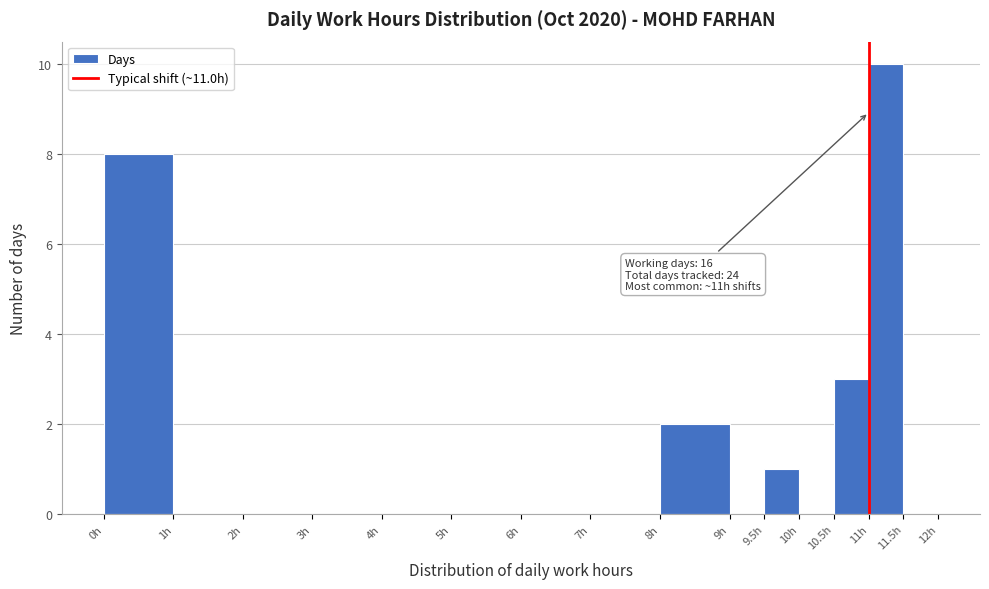

Over which range of the x-axis is the bar tallest?

11.0 to 11.5